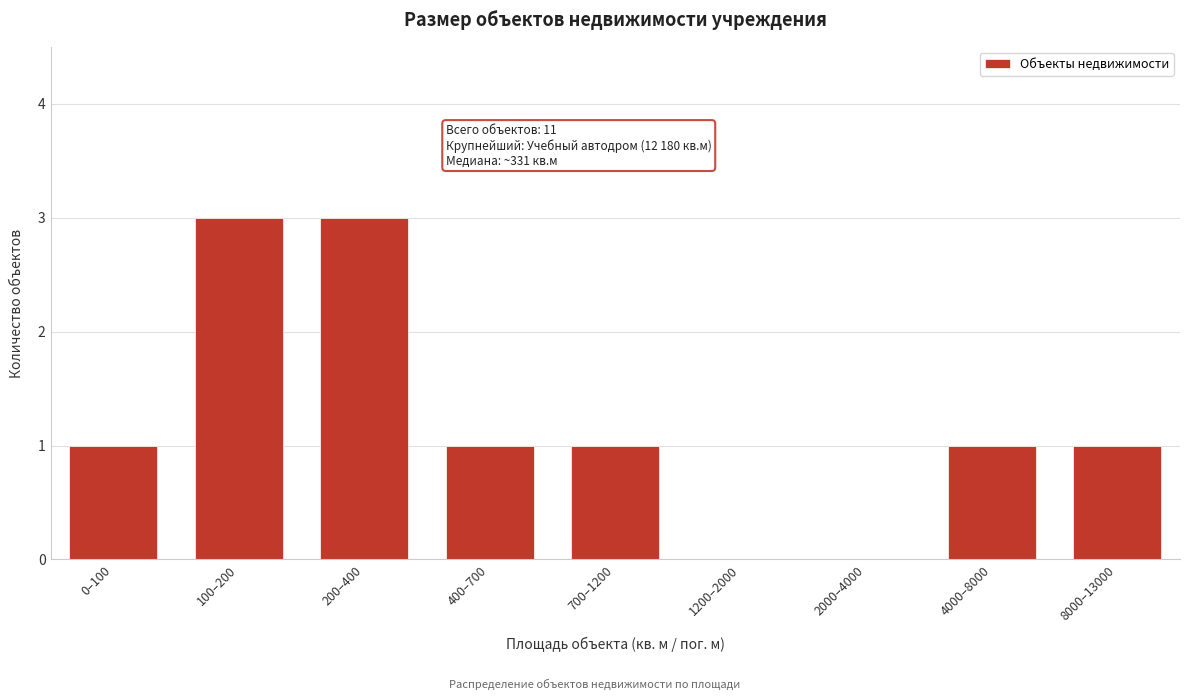

Reading right to left, transcribe all the data shown in this chart.

8000–13000=1	4000–8000=1	2000–4000=0	1200–2000=0	700–1200=1	400–700=1	200–400=3	100–200=3	0–100=1